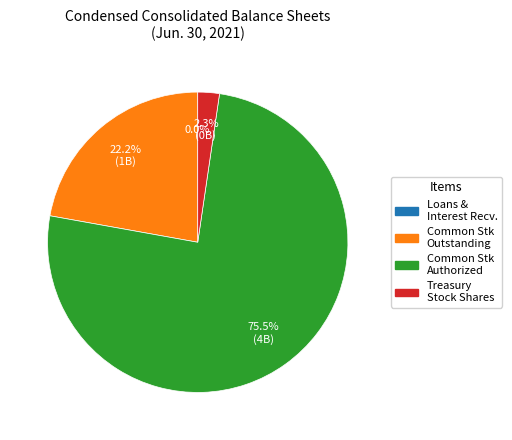

Does any single category account for the majority?

Yes